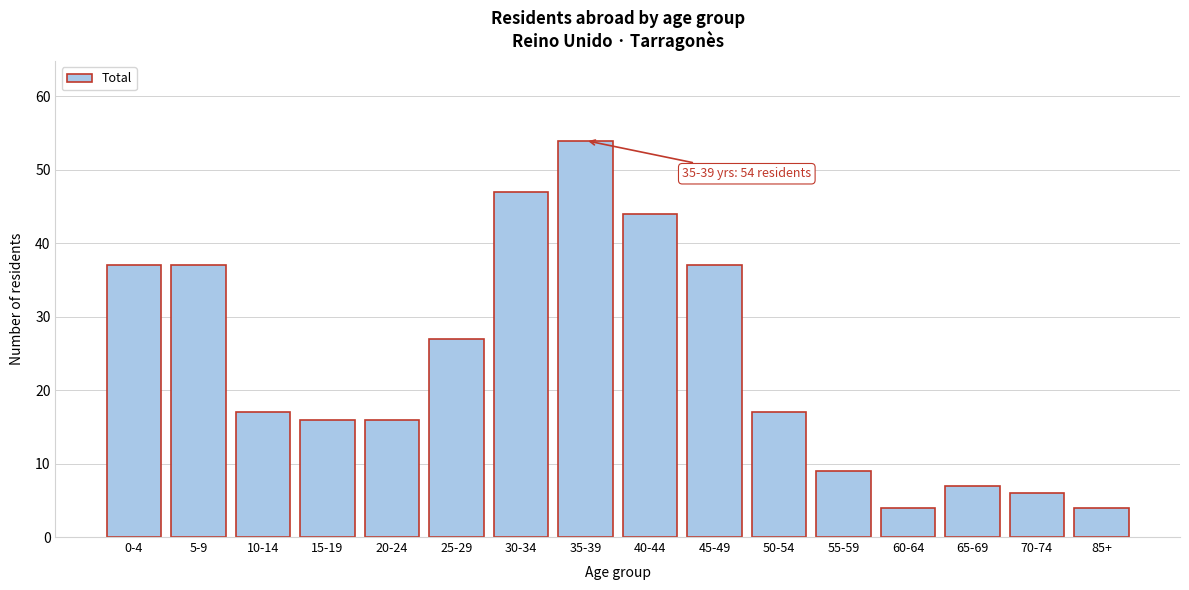

Reading left to right, transcribe all the data shown in this chart.

37	37	17	16	16	27	47	54	44	37	17	9	4	7	6	4